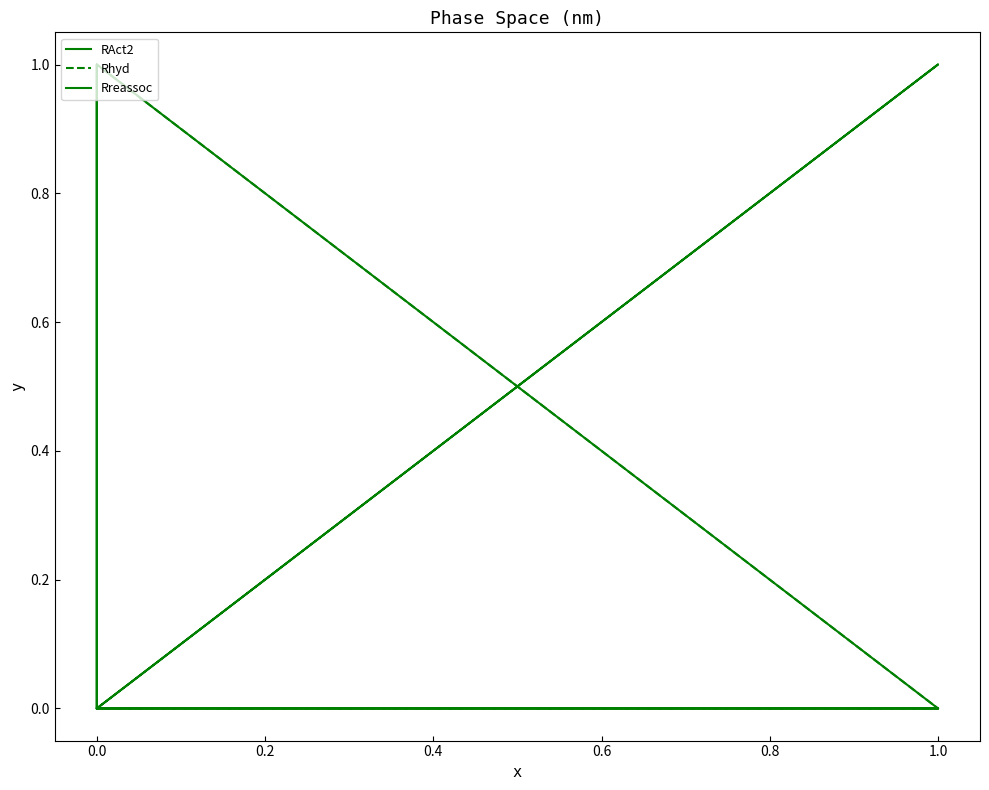

Which series has the largest total across all categories?

RAct2